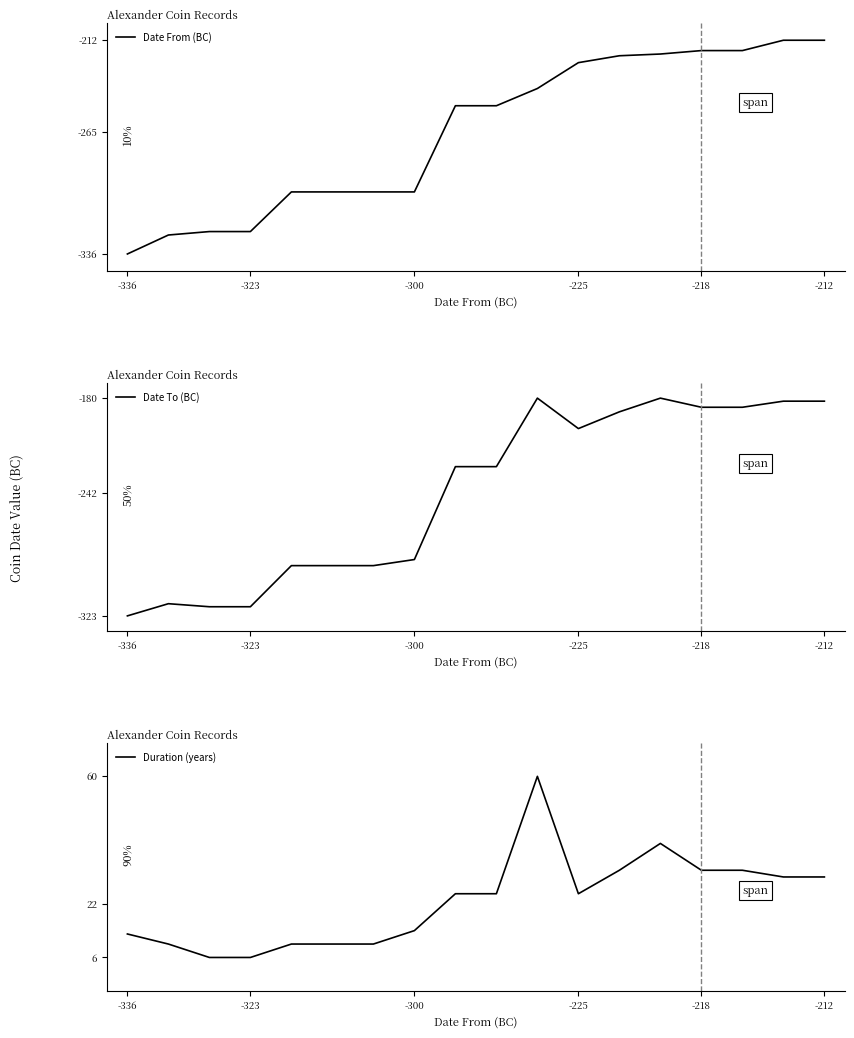

What is the minimum value for Duration (years)?

6